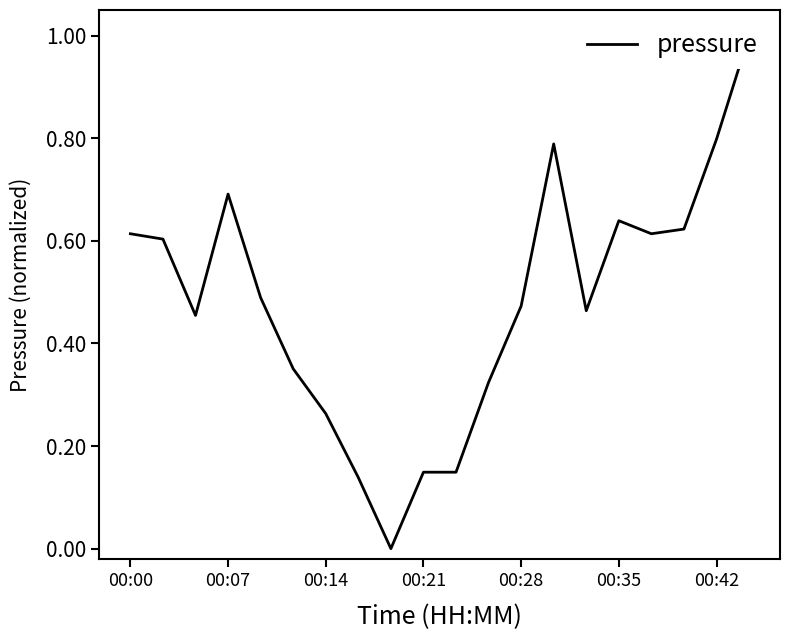

How many positive values are there?

19